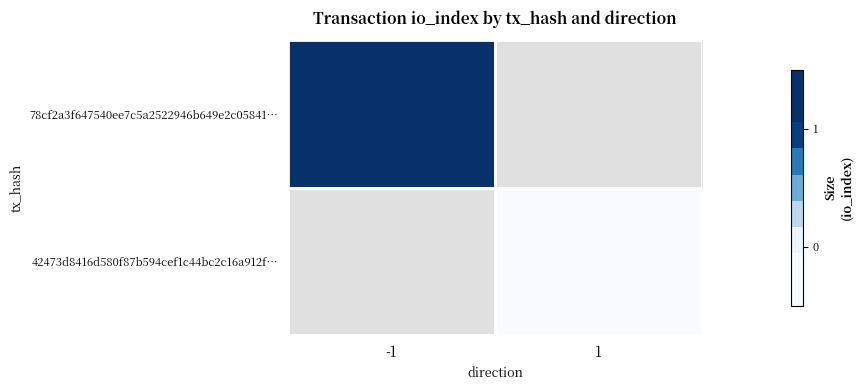

List the series in order of their overall mean, highest first.

78cf2a3f647540ee7c5a2522946b649e2c05841…, 42473d8416d580f87b594cef1c44bc2c16a912f…